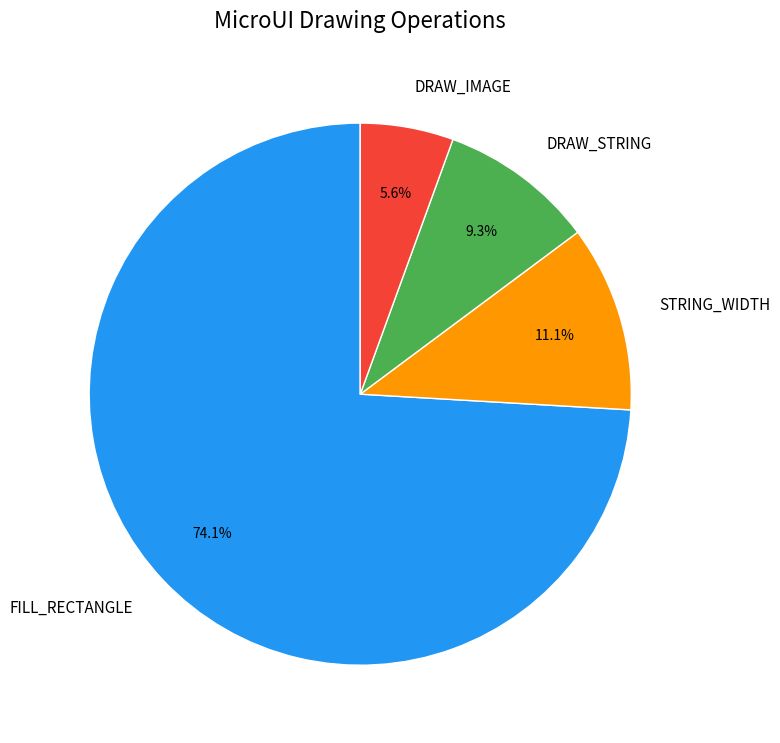

Do DRAW_IMAGE and STRING_WIDTH together represent more than half of the pie?

No